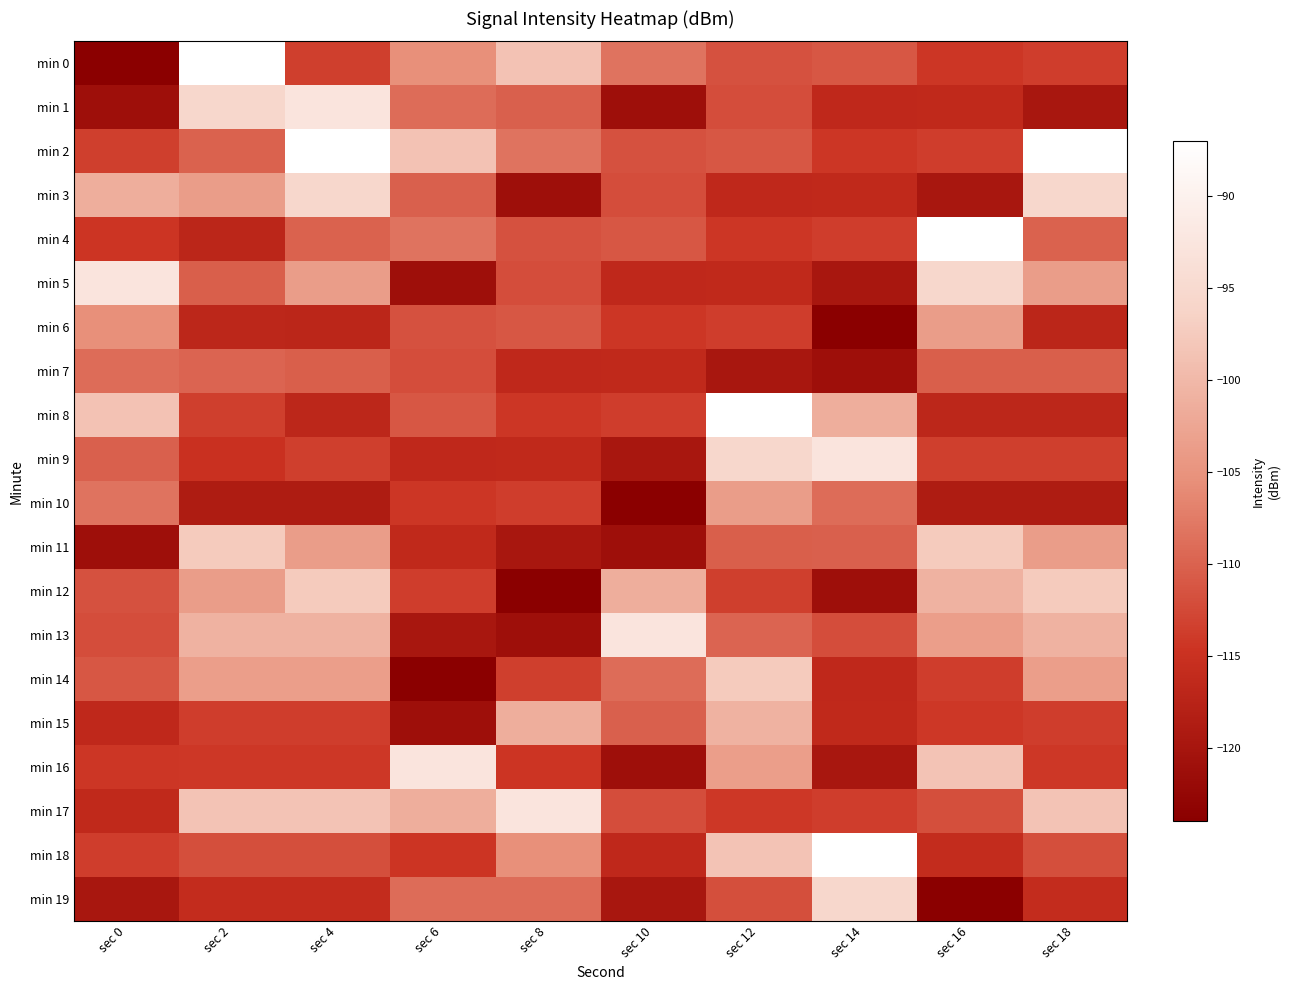

At which category is the sum across all series the highest?

sec 4